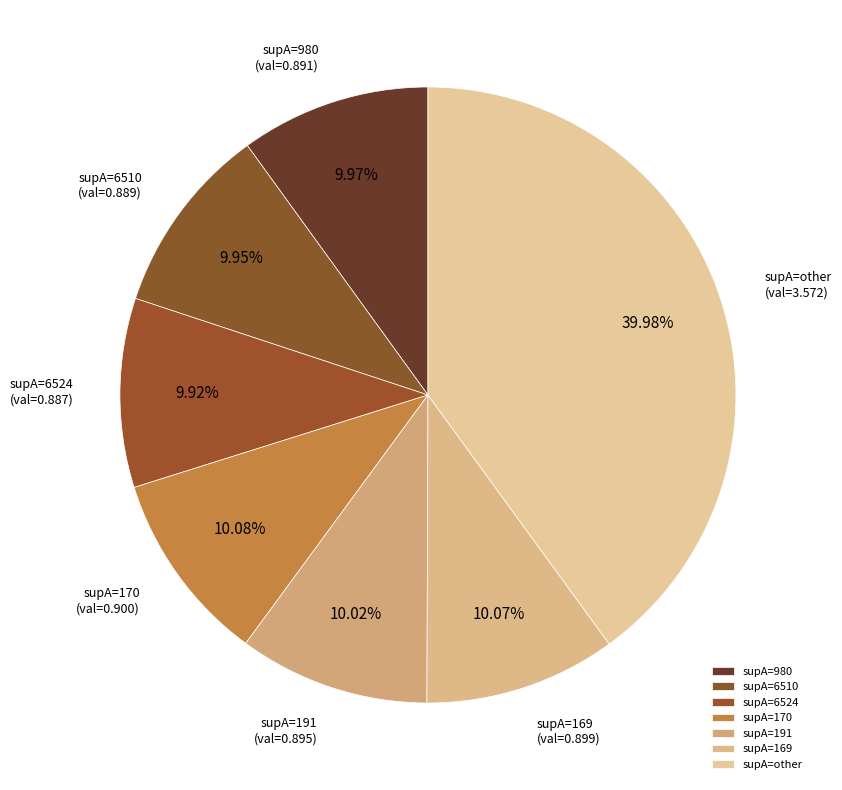

Is there any slice that represents more than half of the pie?

No